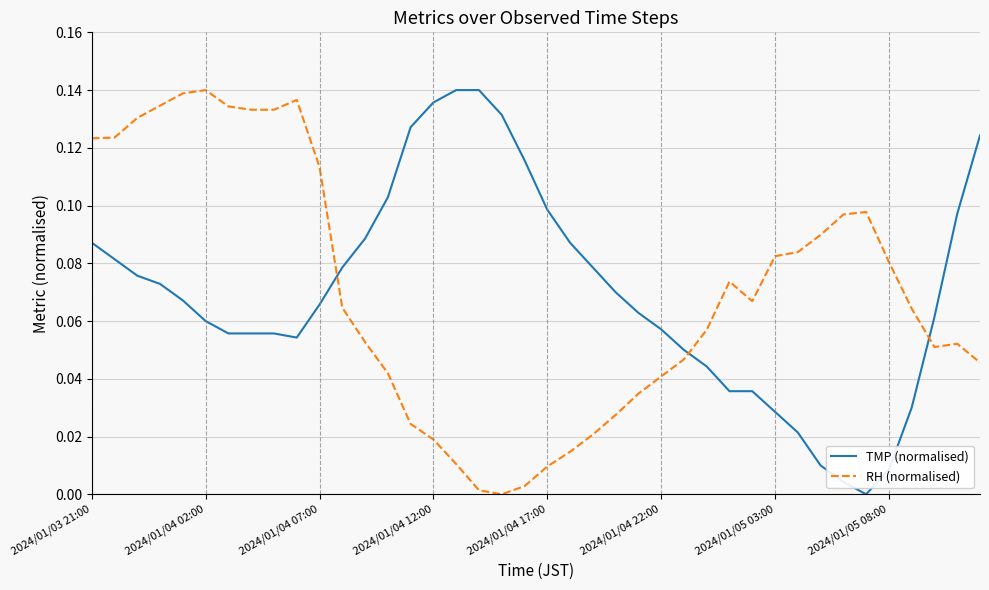

How many values in TMP (normalised) are above zero?

39